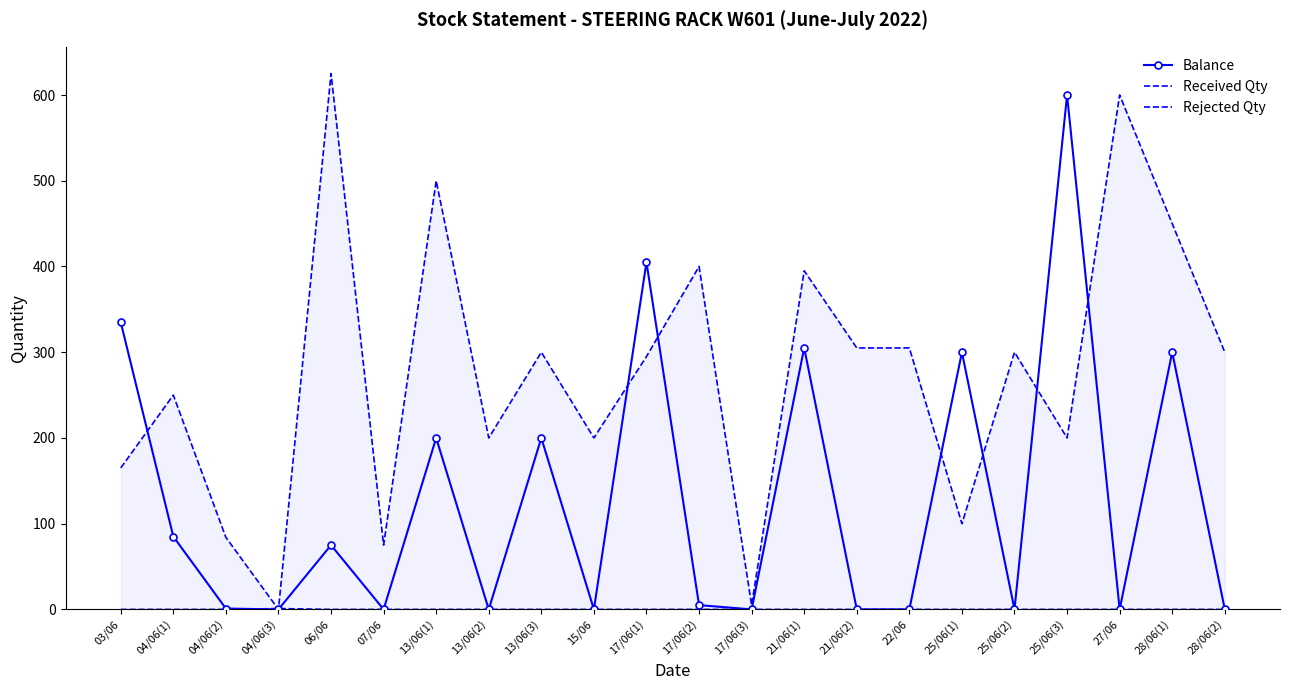

How many lines are shown in the chart?

3